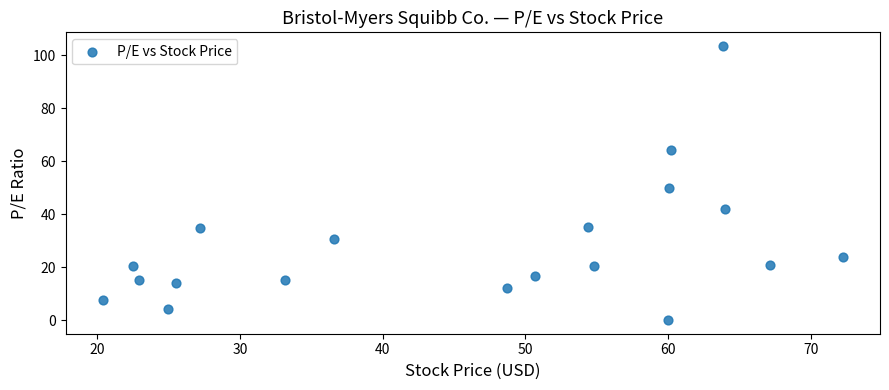

What is the range of X values (max minus min)?

51.9